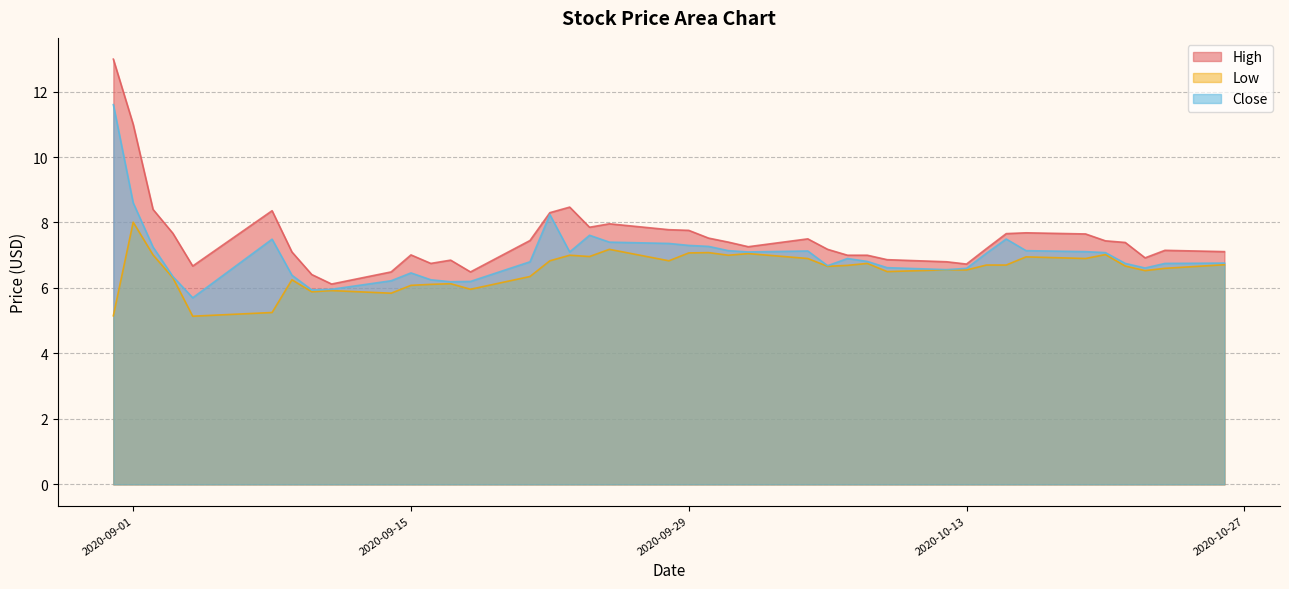

True or false: Close and Low cross at least once.

False